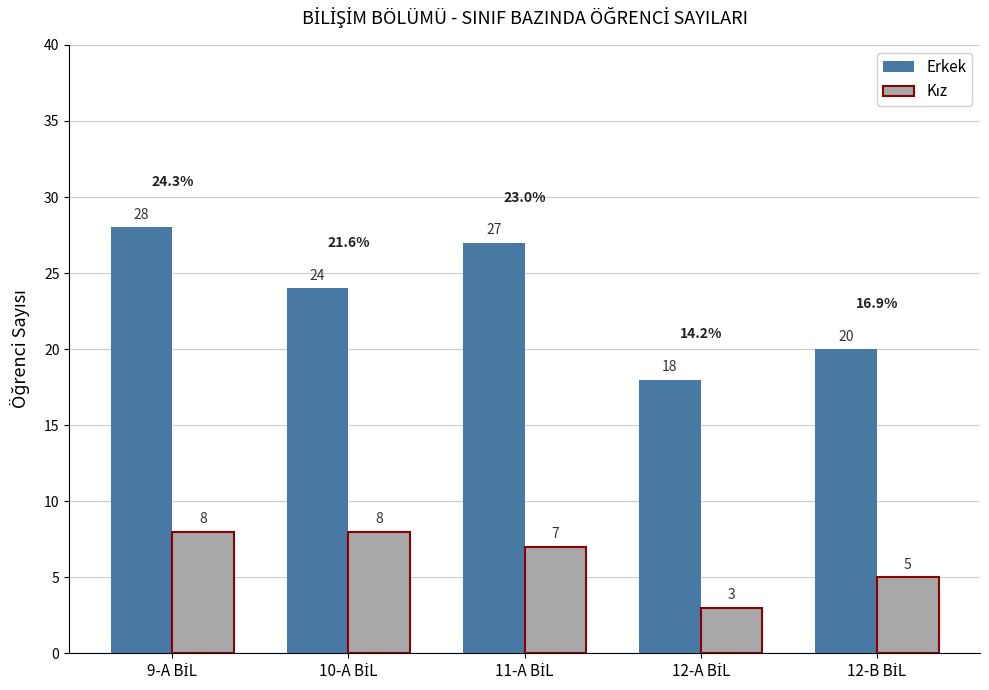

How many Erkek values are between 20 and 27?

3